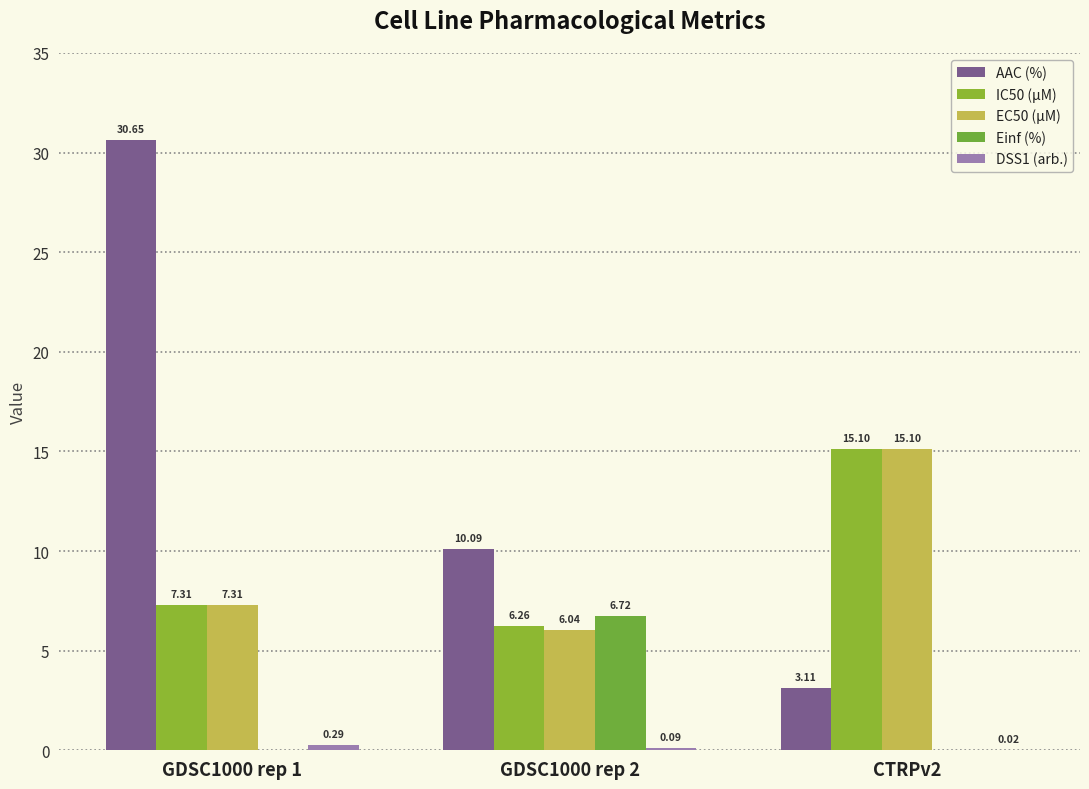

What is the difference between the highest and lowest values at GDSC1000 rep 2?

10.0